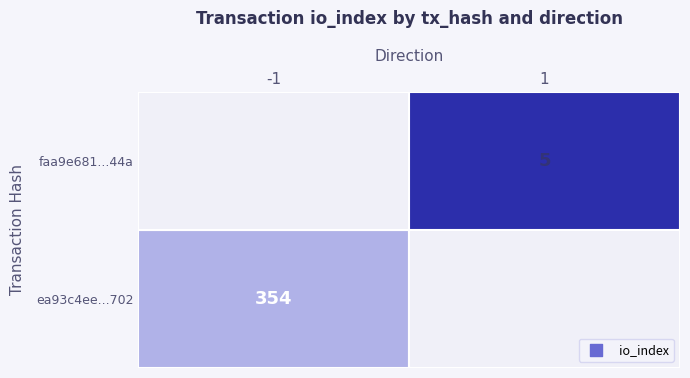

Reading left to right, transcribe all the data shown in this chart.

ea93c4ee7810877ea9acec860f343718c813702: direction=-1	io_index=354
faa9e681e8d7ee8069db3359119d39033b0ef44: direction=1	io_index=5